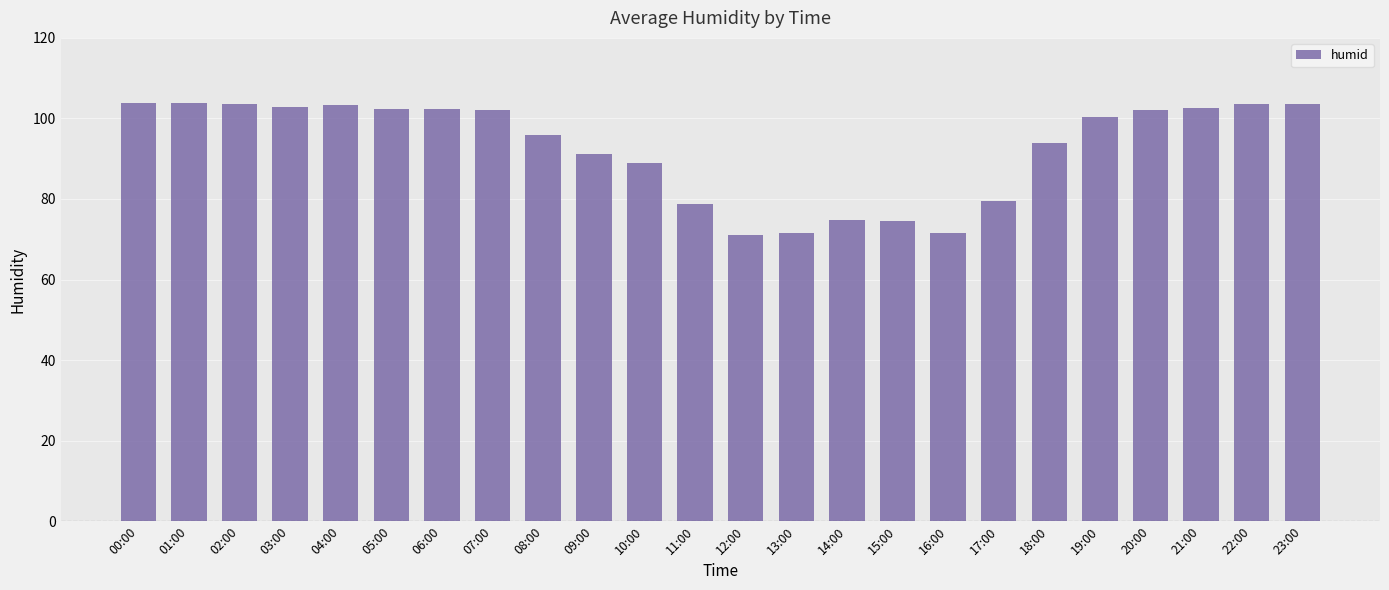

What is the maximum value shown in the chart?

103.9